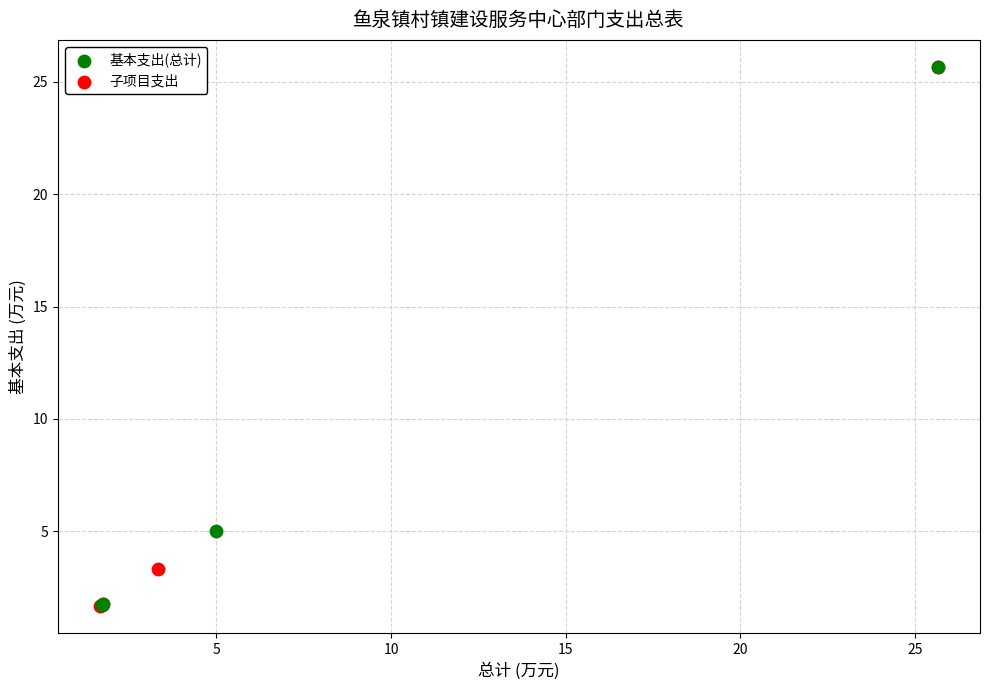

What are all the series names shown in the legend?

基本支出(总计), 子项目支出